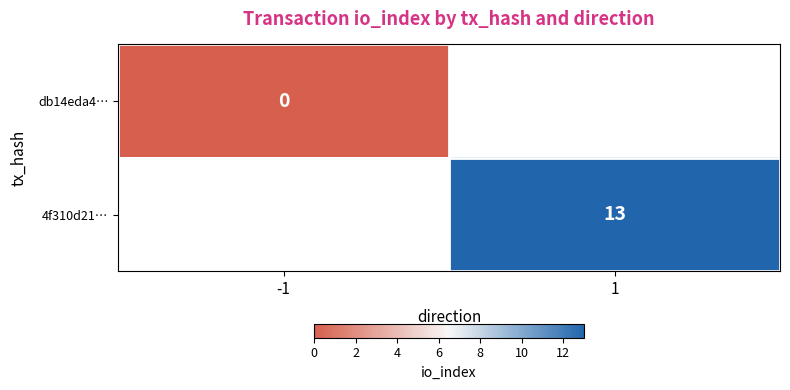

Is the value of db14eda4… at -1 greater than the value of 4f310d21… at 1?

No